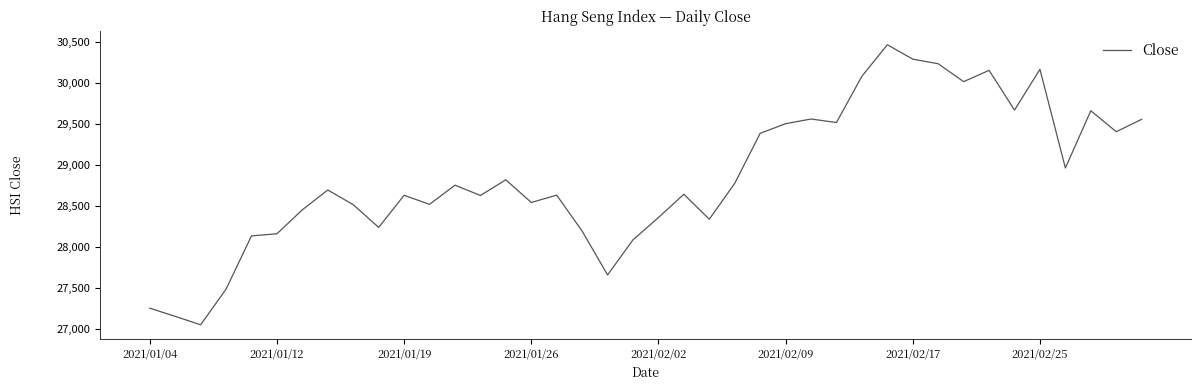

What is the maximum value shown in the chart?

30467.8